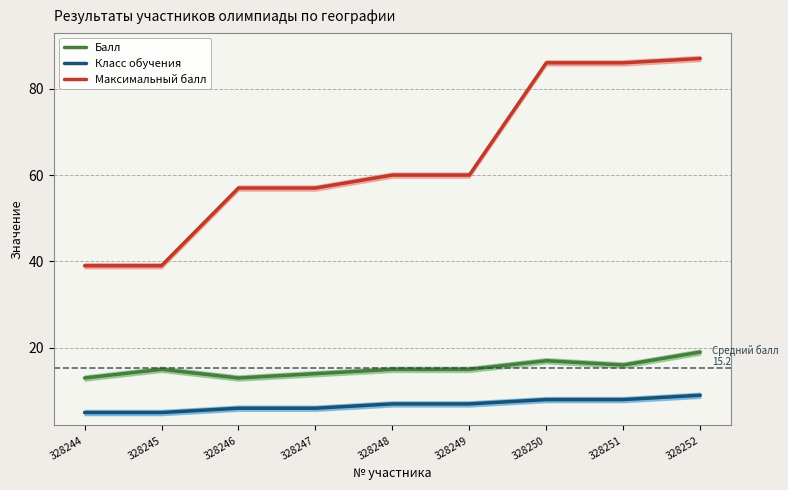

Which label corresponds to the smallest value in the chart?

328244